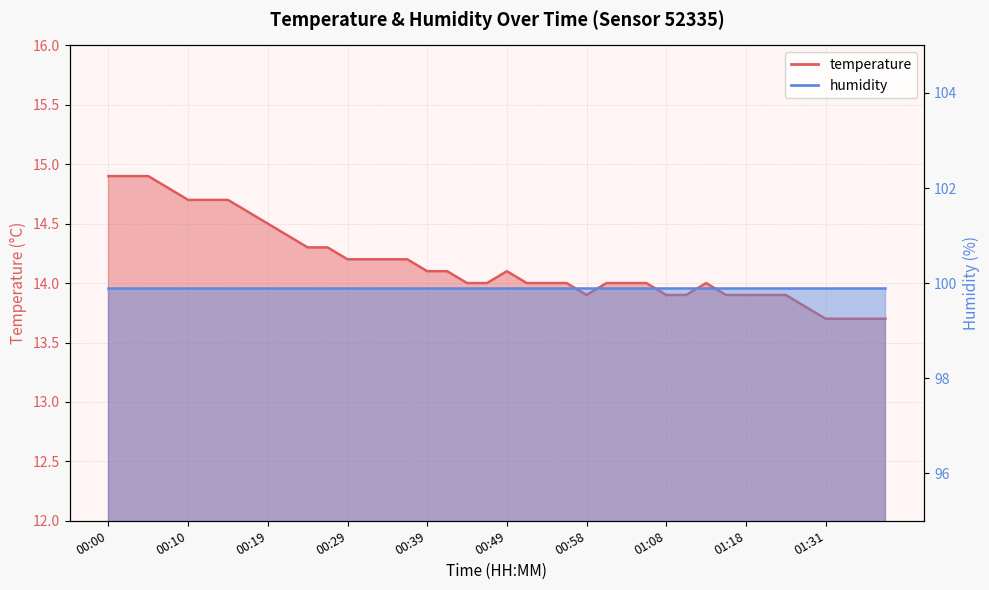

Does the chart display data point markers on the line(s)?

No